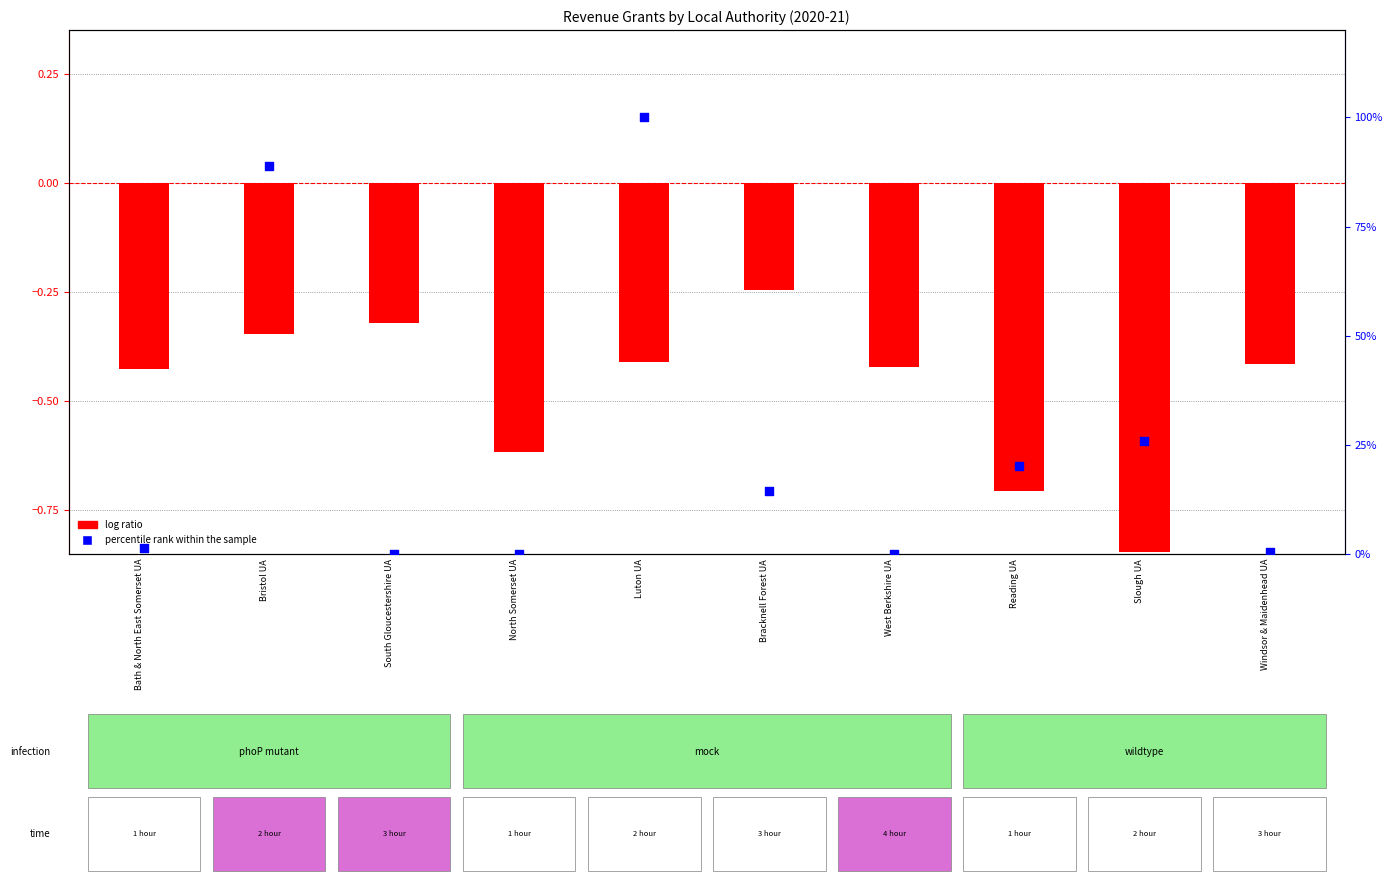

Which series has the largest total across all categories?

percentile rank within the sample